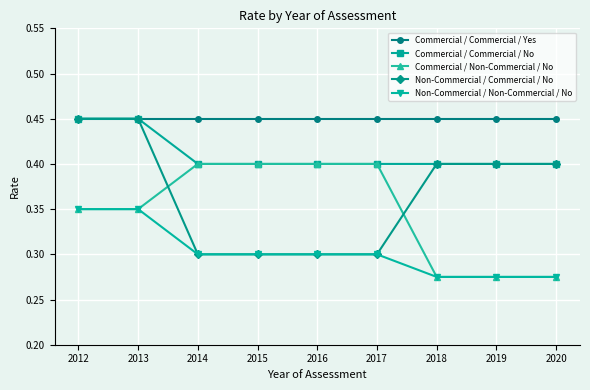

Is the value of Commercial / Non-Commercial / No at 2014 greater than the value of Commercial / Commercial / Yes at 2020?

No